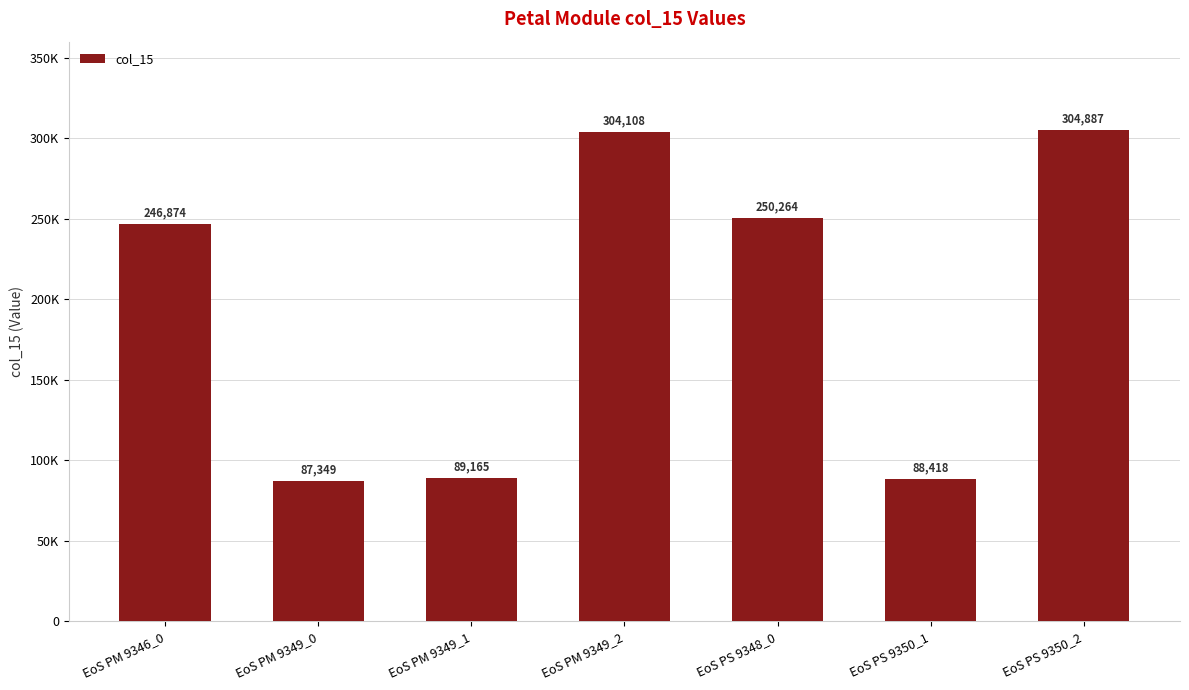

What is the minimum value shown in the chart?

87349